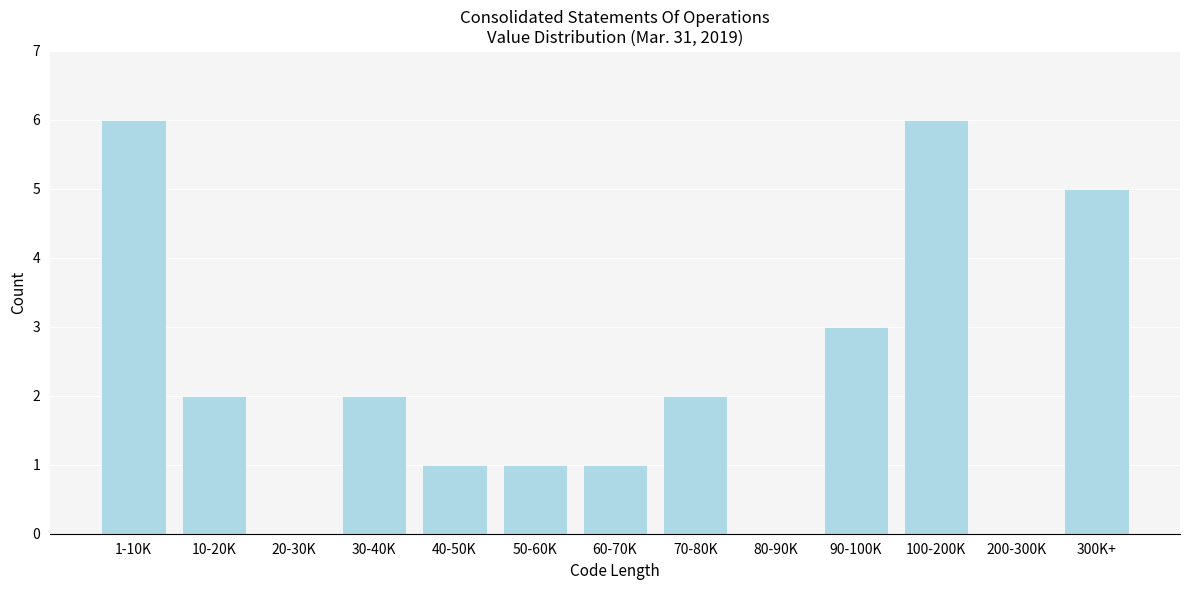

Reading left to right, transcribe all the data shown in this chart.

1-10K=6	10-20K=2	20-30K=0	30-40K=2	40-50K=1	50-60K=1	60-70K=1	70-80K=2	80-90K=0	90-100K=3	100-200K=6	200-300K=0	300K+=5